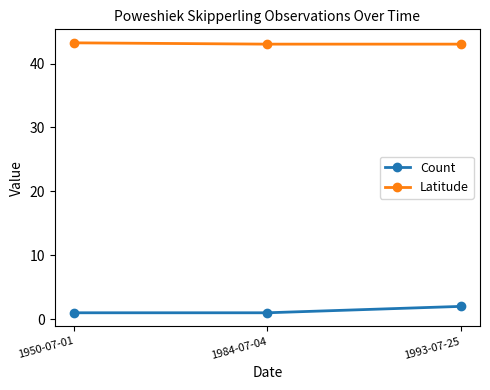

Reading left to right, list all the values displayed in this chart.

Count: 1.0	1.0	2.0
Latitude: 43.3	43.0	43.0